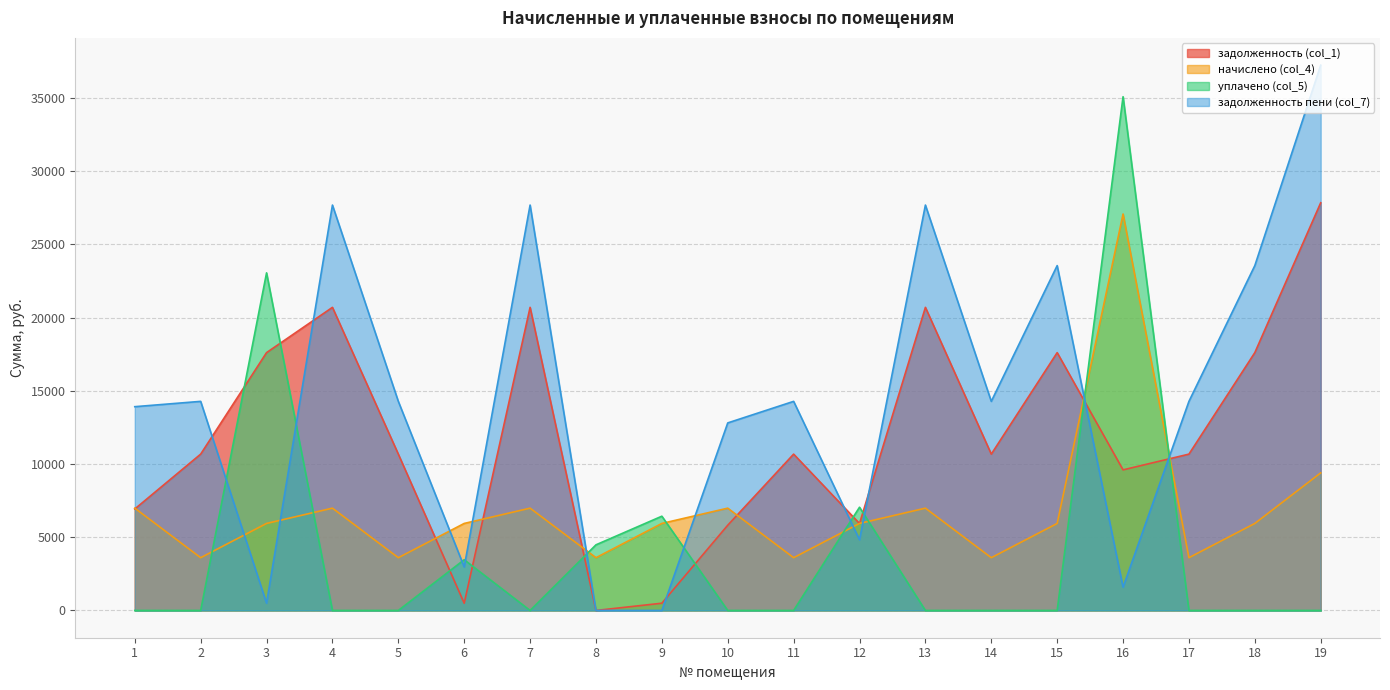

Read the начислено (col_4) value at 2.

3602.9